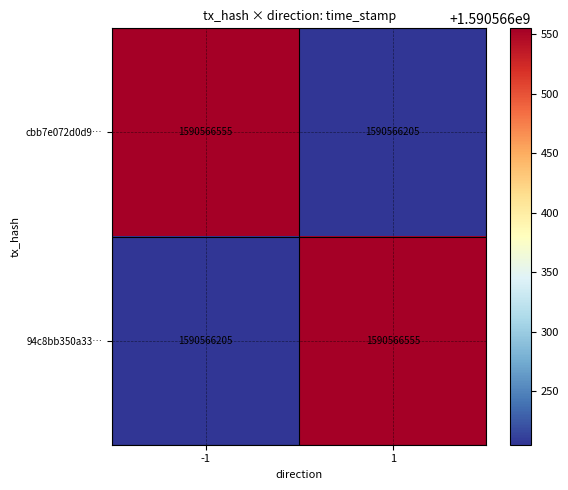

How many cbb7e072... values are between -1 and 1?

2